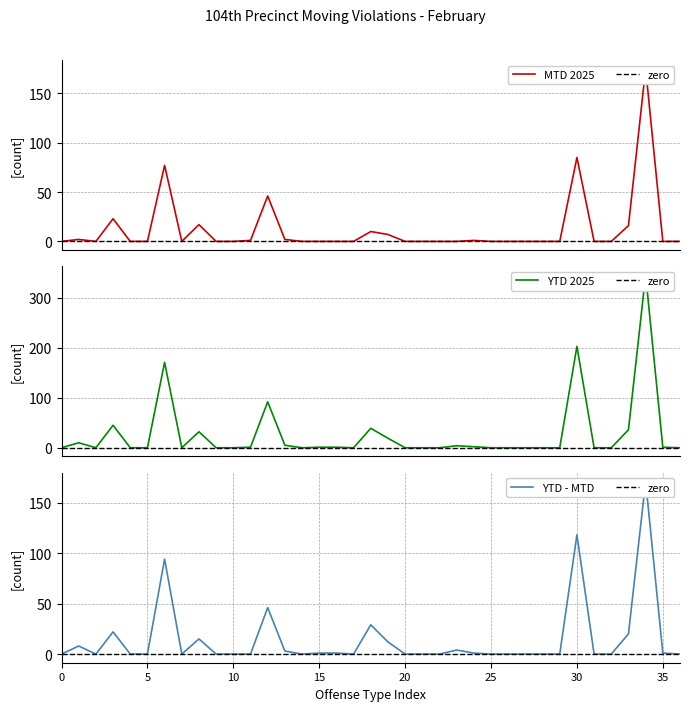

What is the greatest value displayed?

346